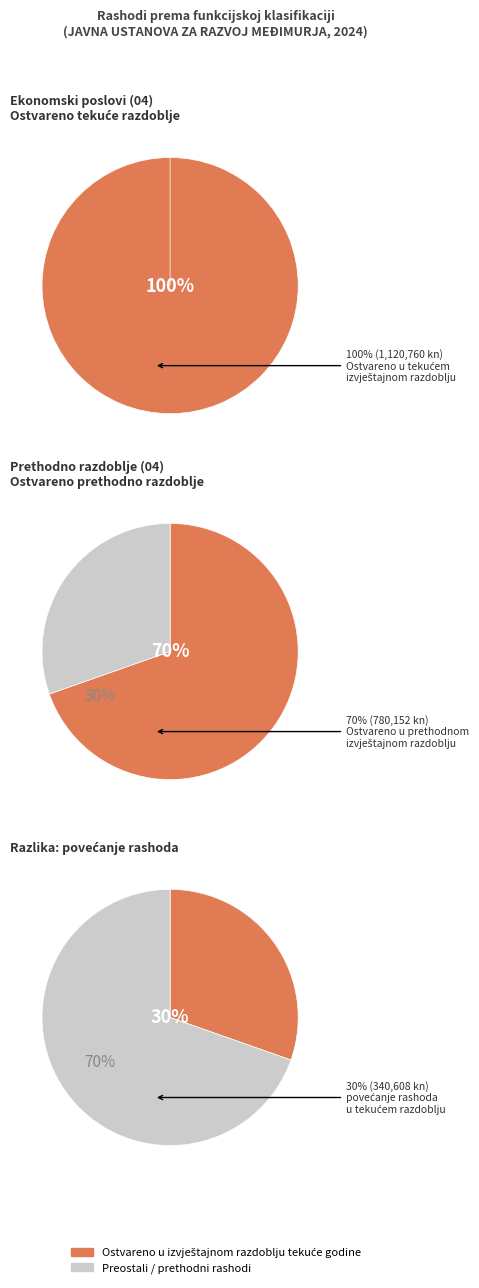

How many segments does this pie chart have?

2